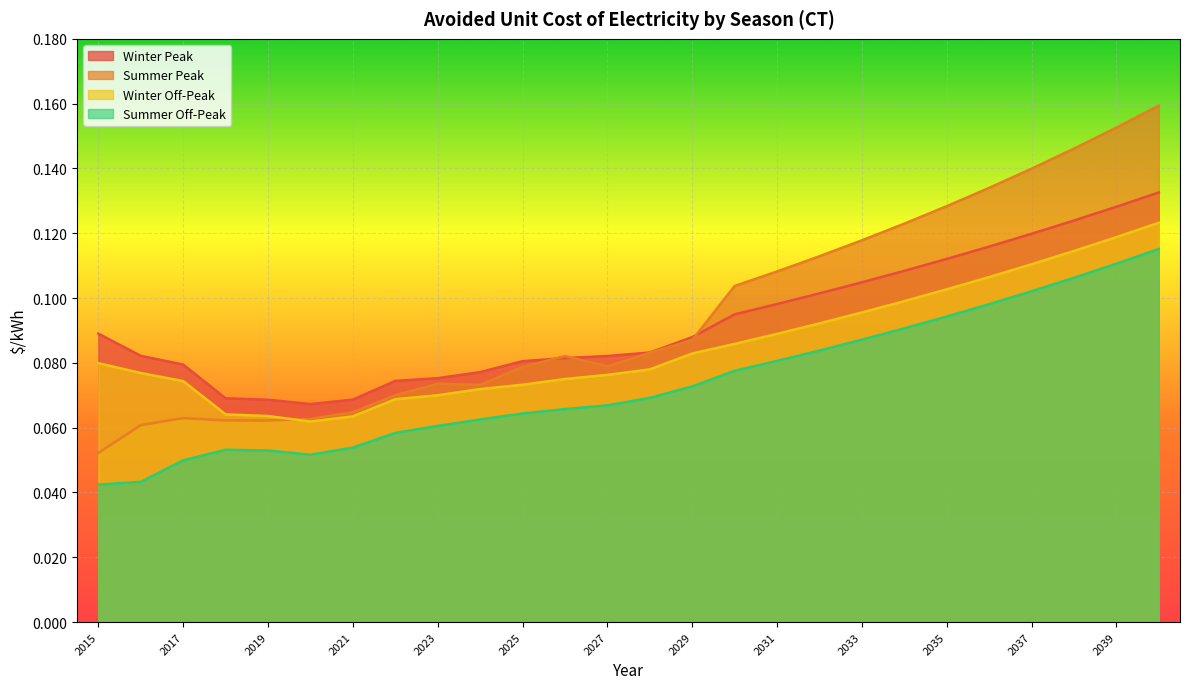

True or false: Summer Off-Peak and Winter Off-Peak cross at least once.

False